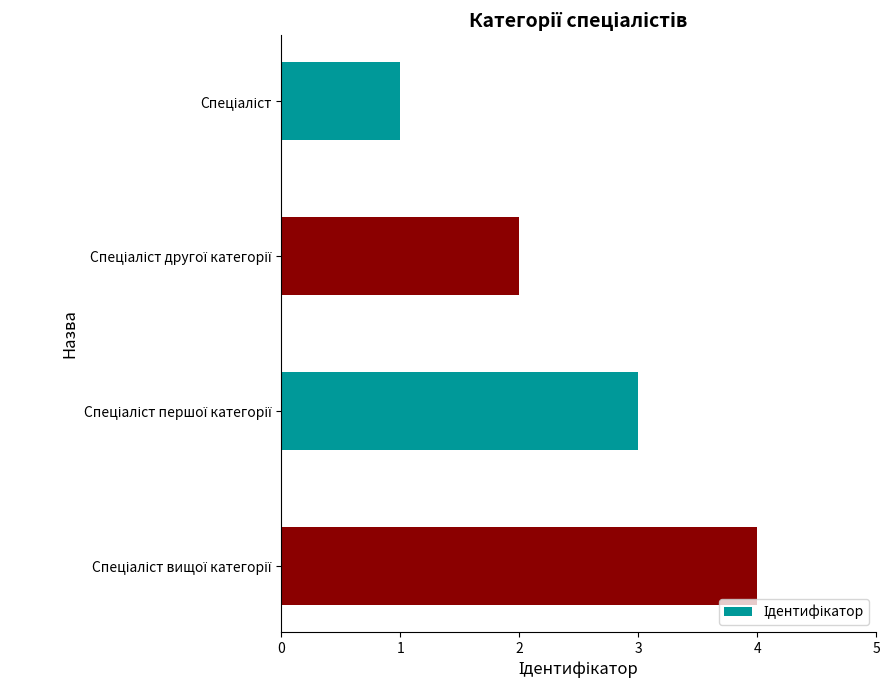

What is the difference between the second highest and minimum values?

2